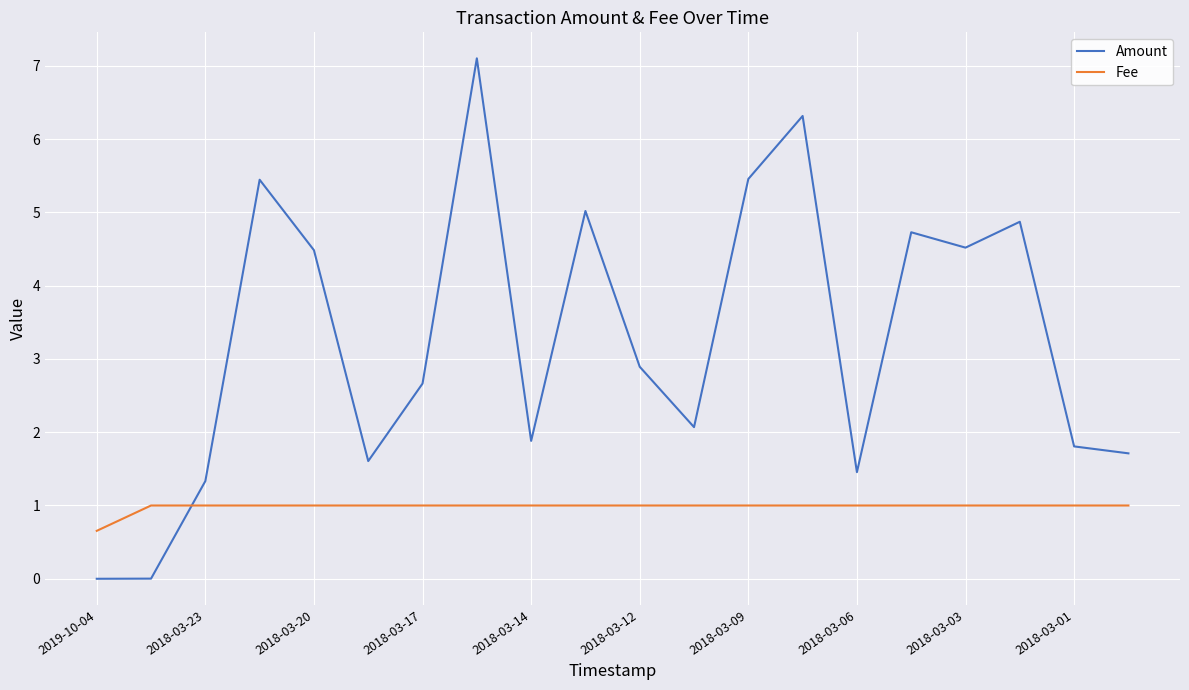

How many times do Fee and Amount cross each other?

1